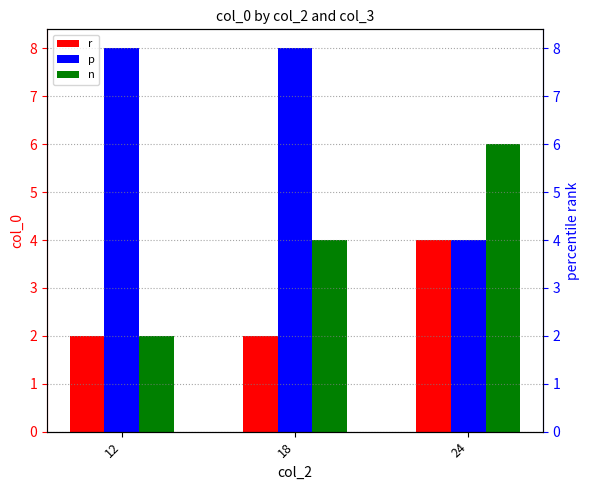

How many groups of bars are there?

3